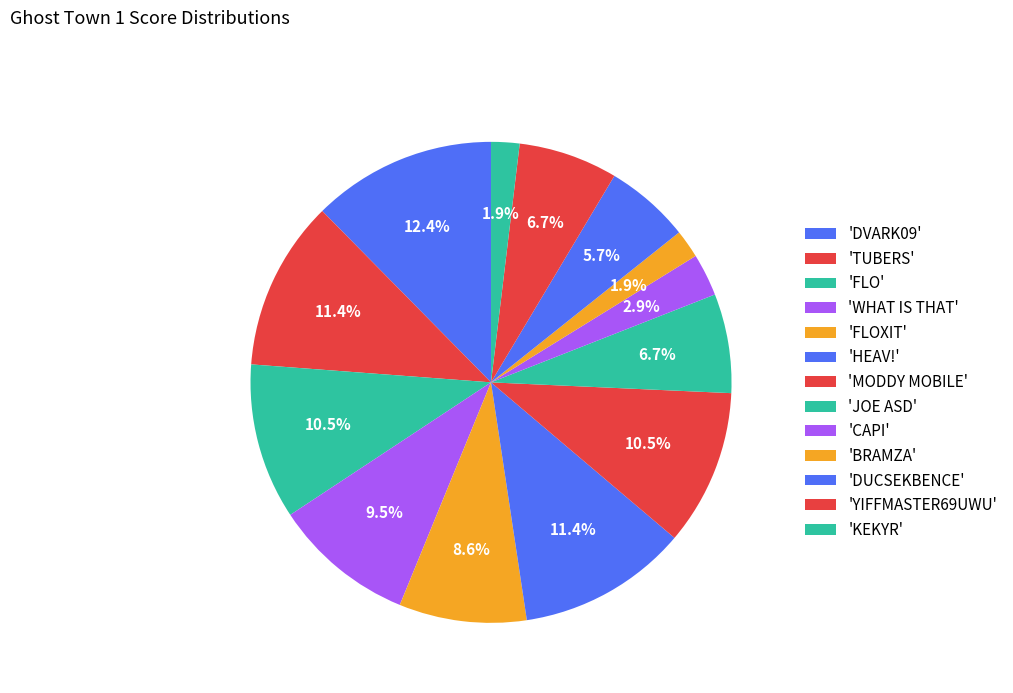

How many segments does this pie chart have?

13